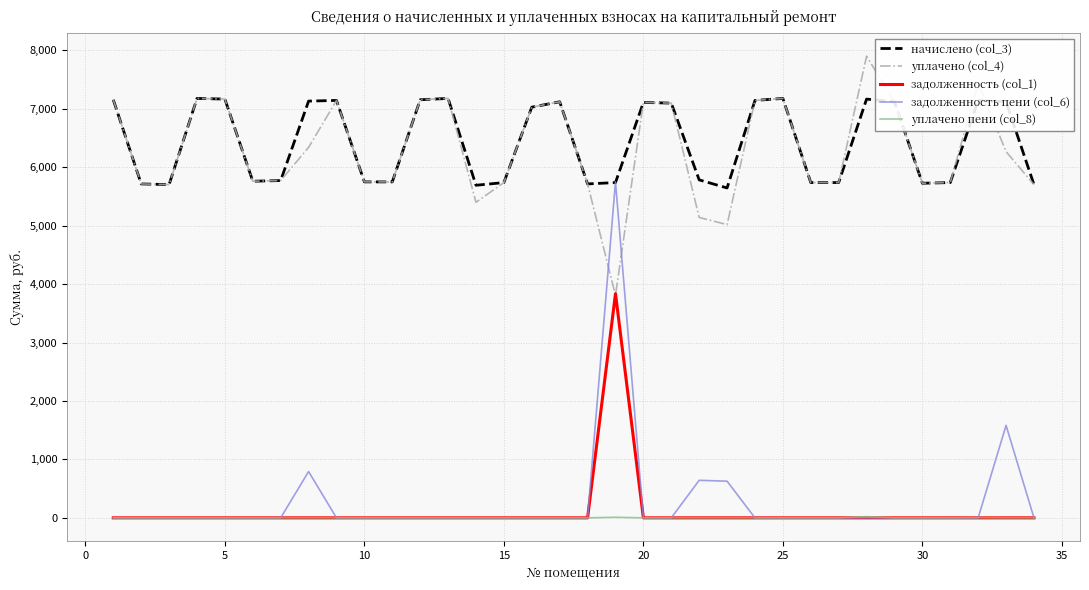

What is the sum of all задолженность (col_1) values?

3835.8